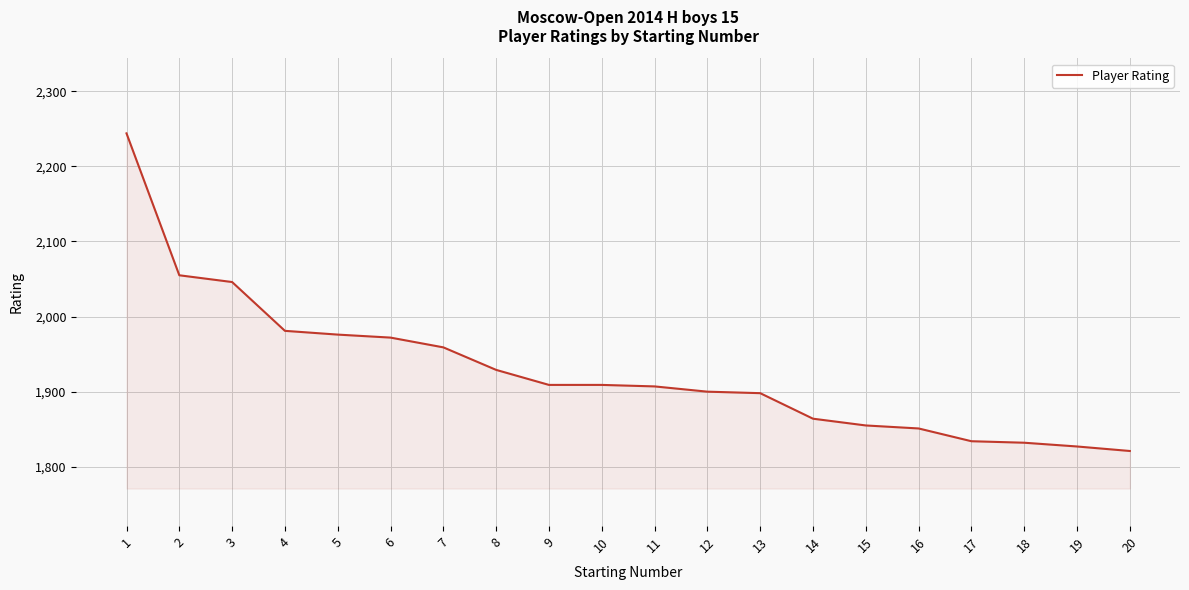

What is the difference between the values at 2 and 14?

191